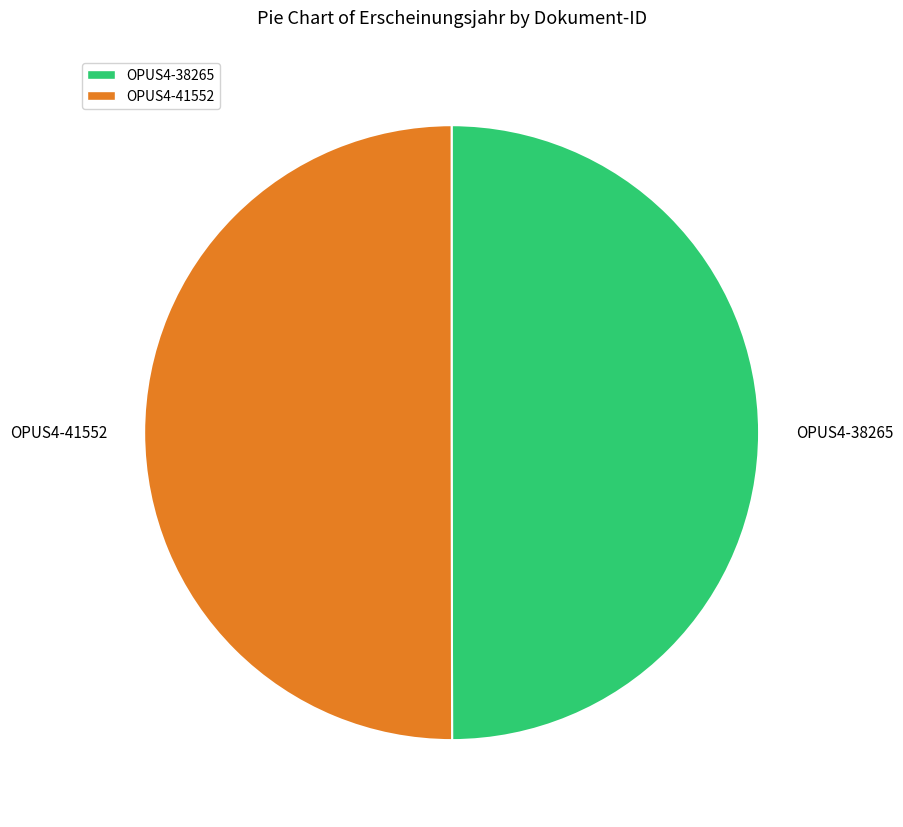

Is the sum of OPUS4-38265 and OPUS4-41552 greater than half?

Yes